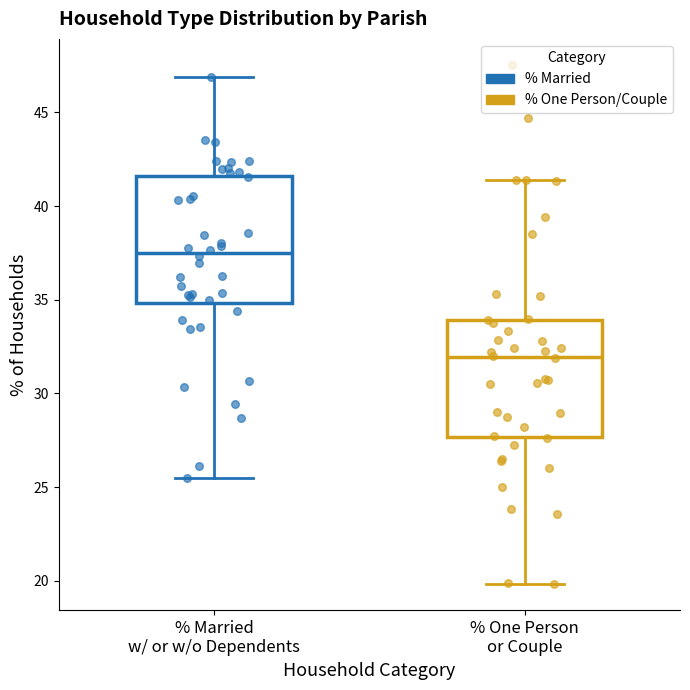

Which box's median line is the lowest?

% One Person or Couple